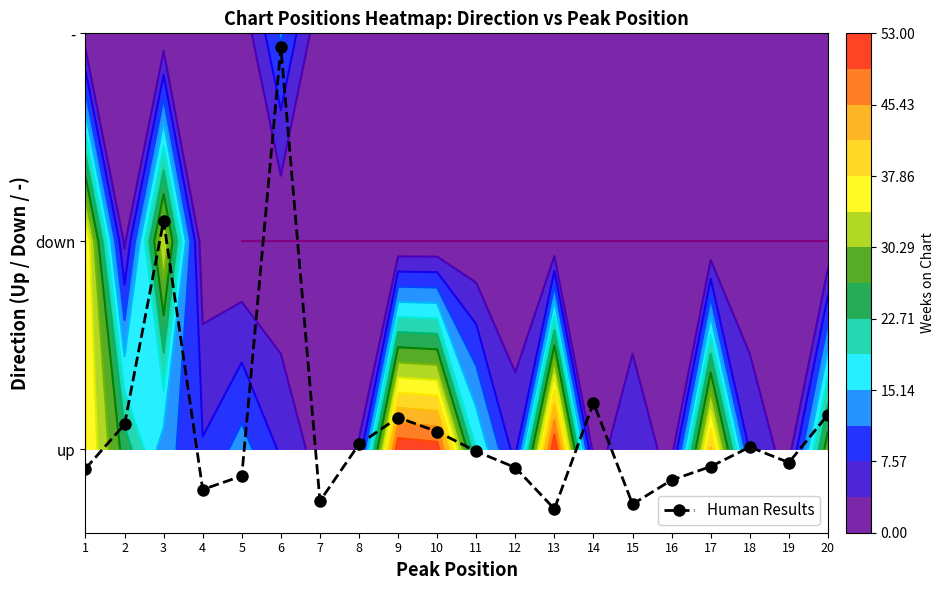

True or false: the data shows 0.1 at 20.

False